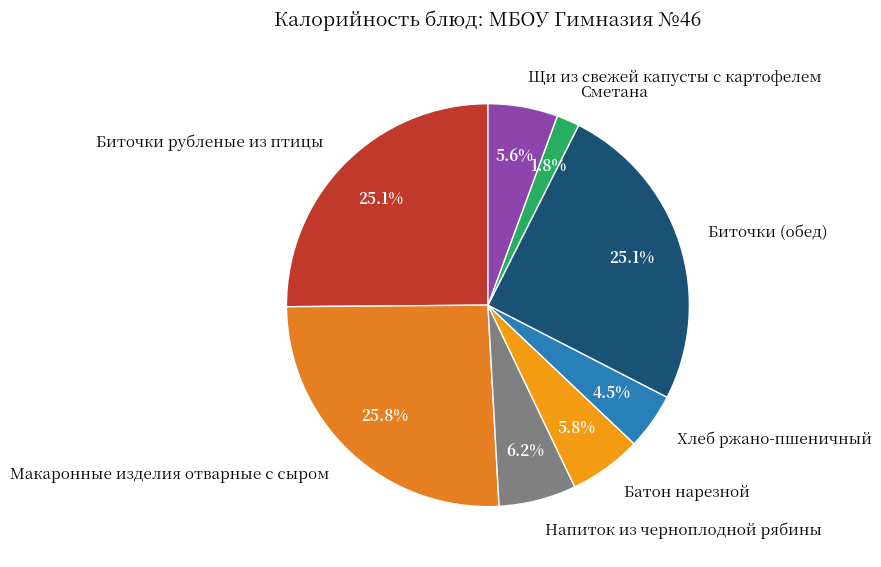

How many slices are in this pie chart?

8